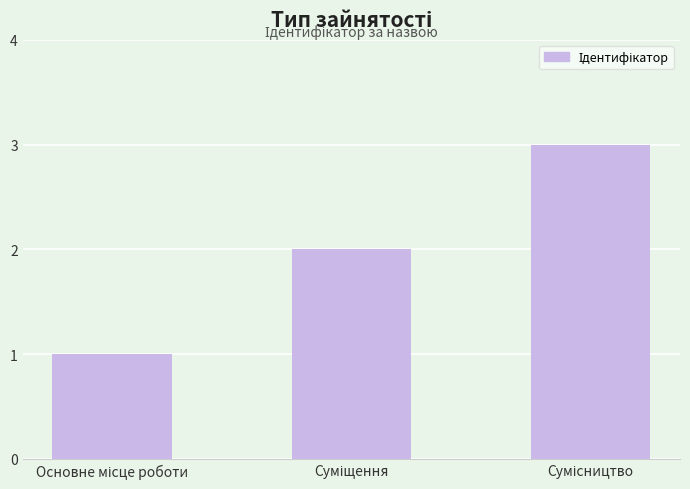

What is the maximum value shown in the chart?

3